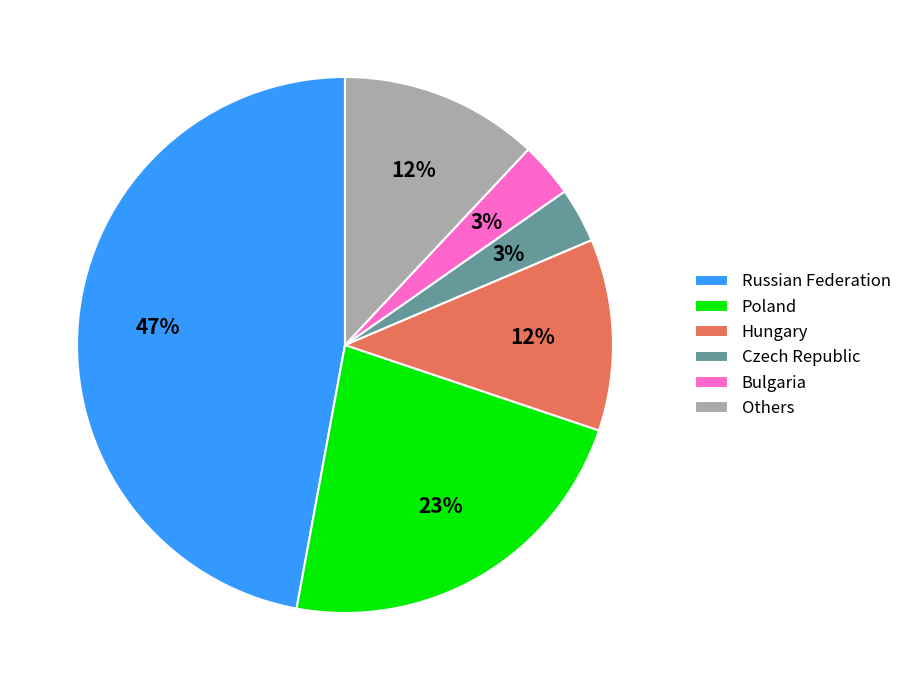

True or false: Czech Republic accounts for 3% of the total.

True